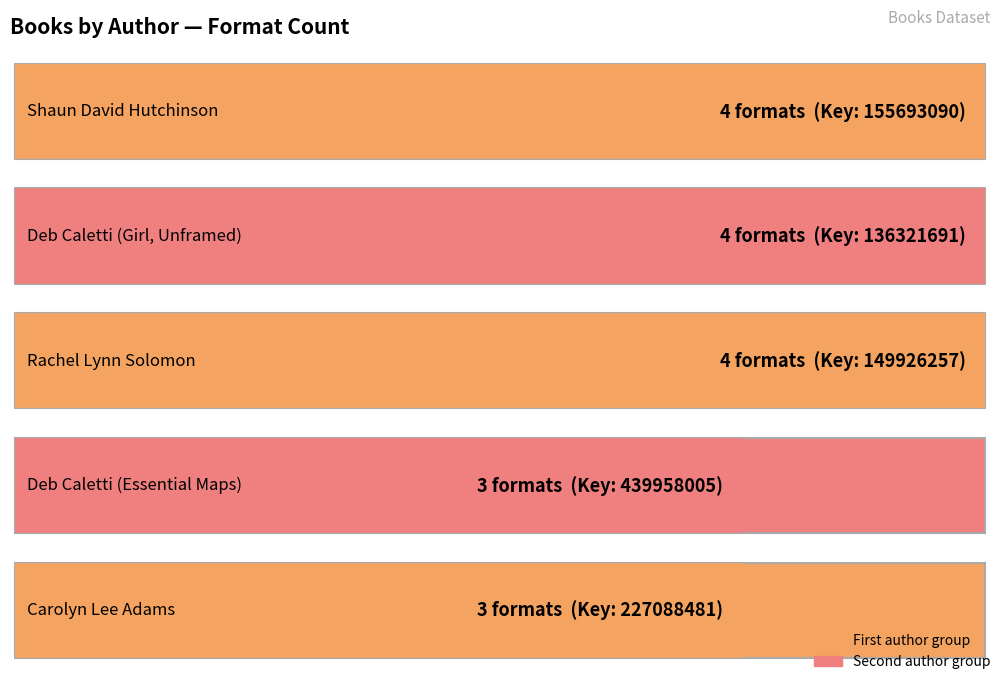

What is the average value?

4